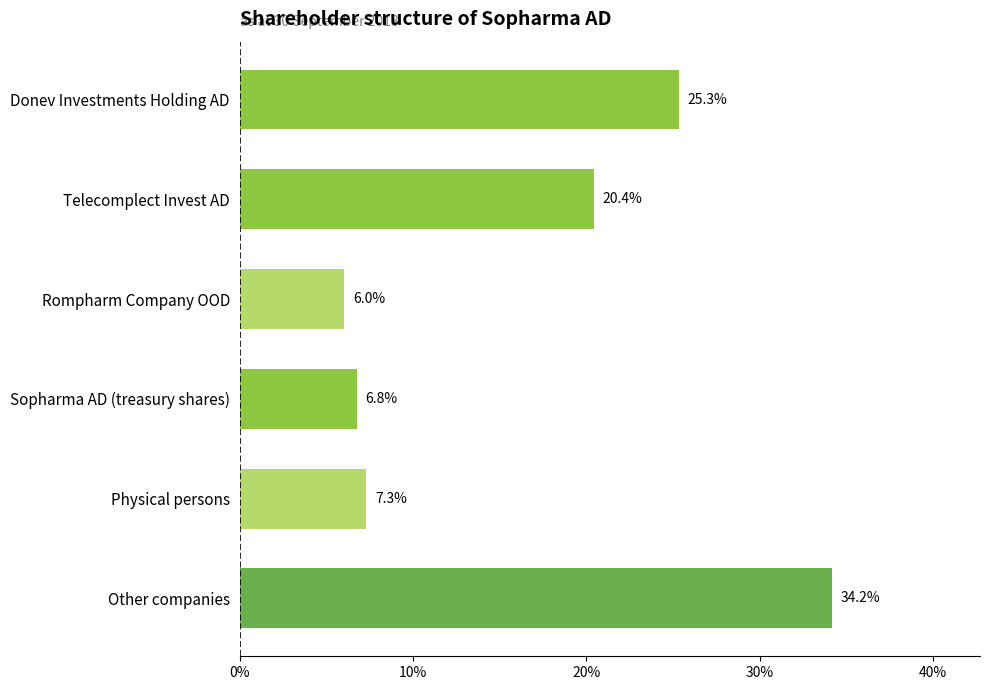

Does the chart contain stacked bars?

No